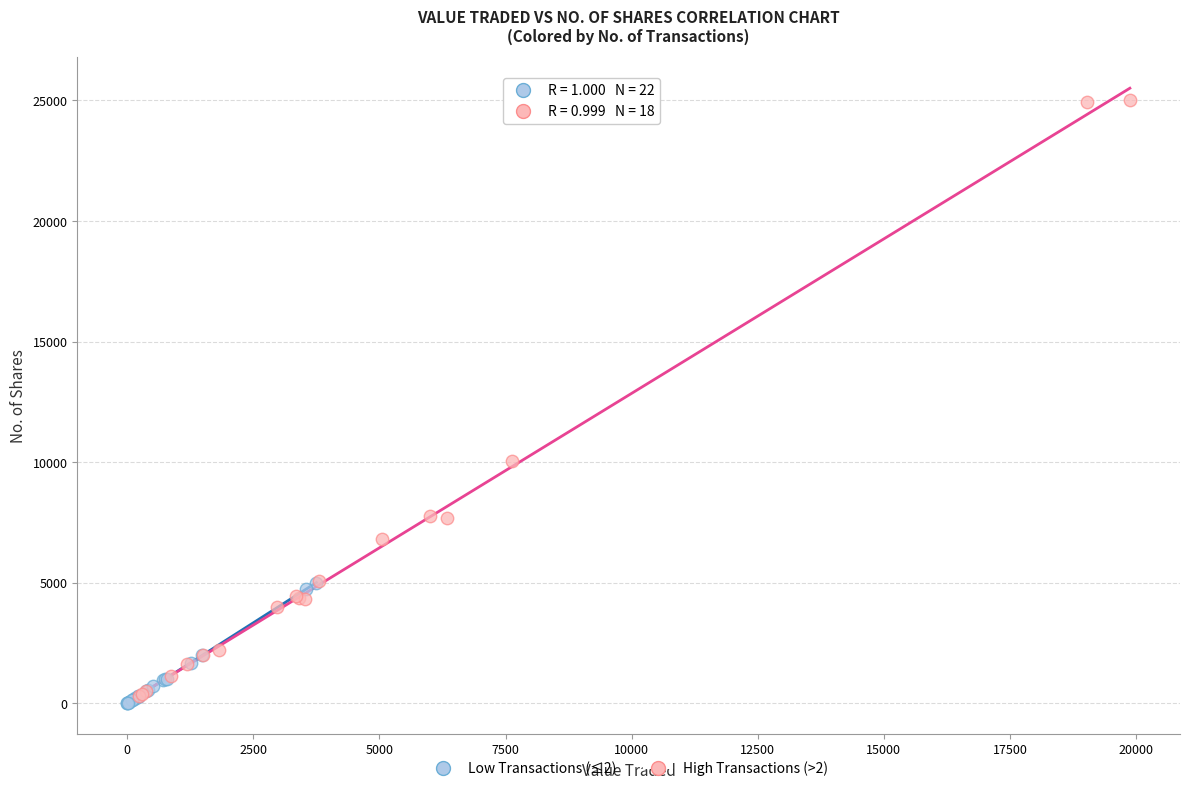

Which series contains the highest Y value?

High Transactions (>2)